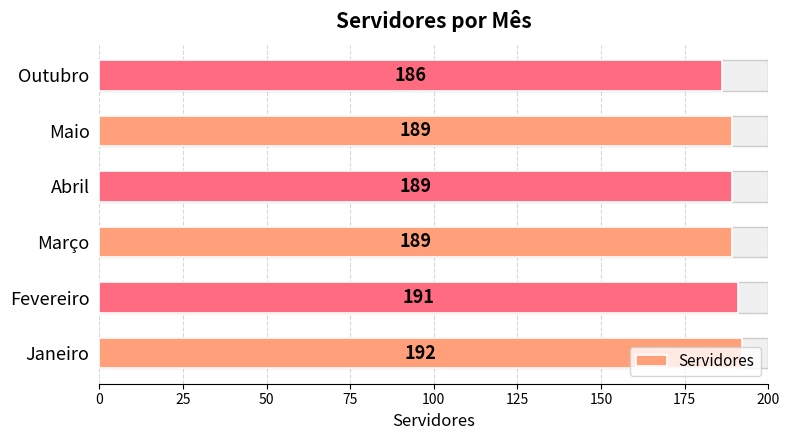

Is it true that the value at Janeiro is 192?

True